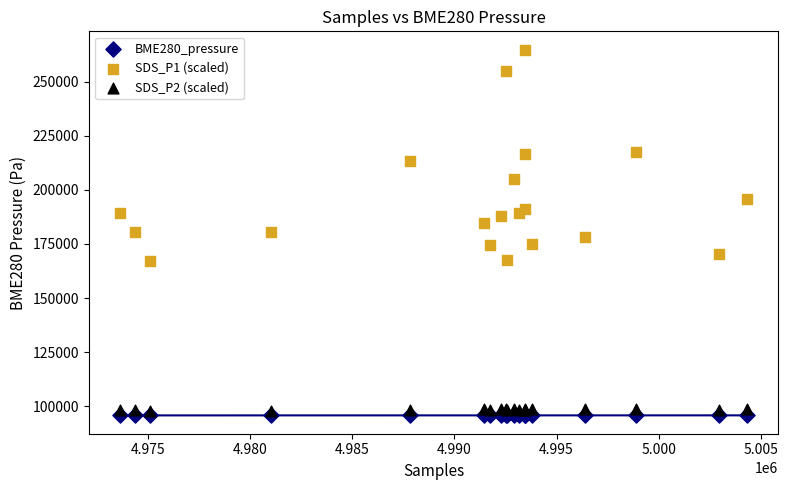

Which series contains the highest Y value?

SDS_P1 (scaled)